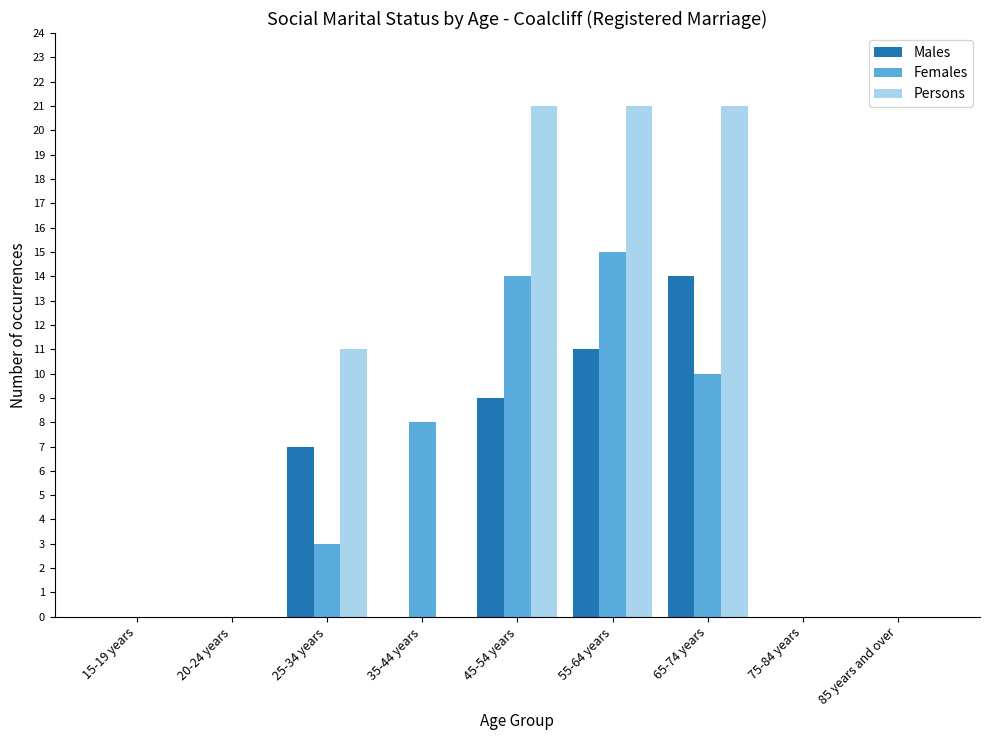

The Persons series shows 7 at 35-44 years. True or false?

False